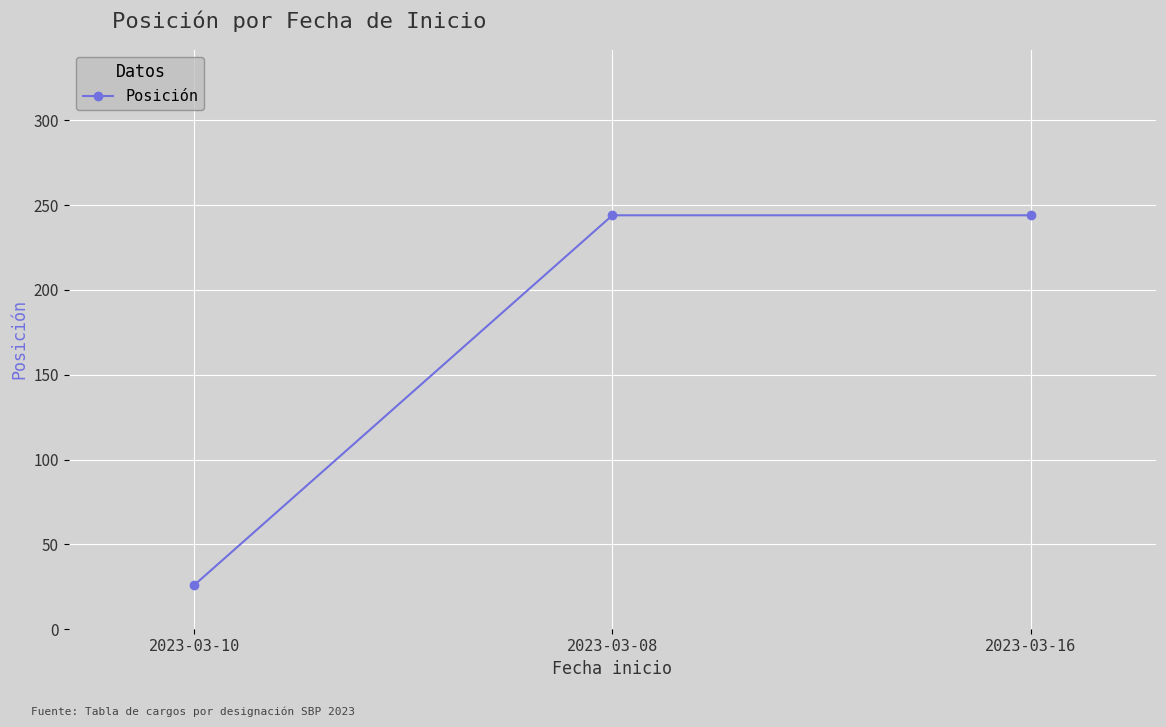

Reading right to left, list all the values displayed in this chart.

2023-03-16=244	2023-03-08=244	2023-03-10=26